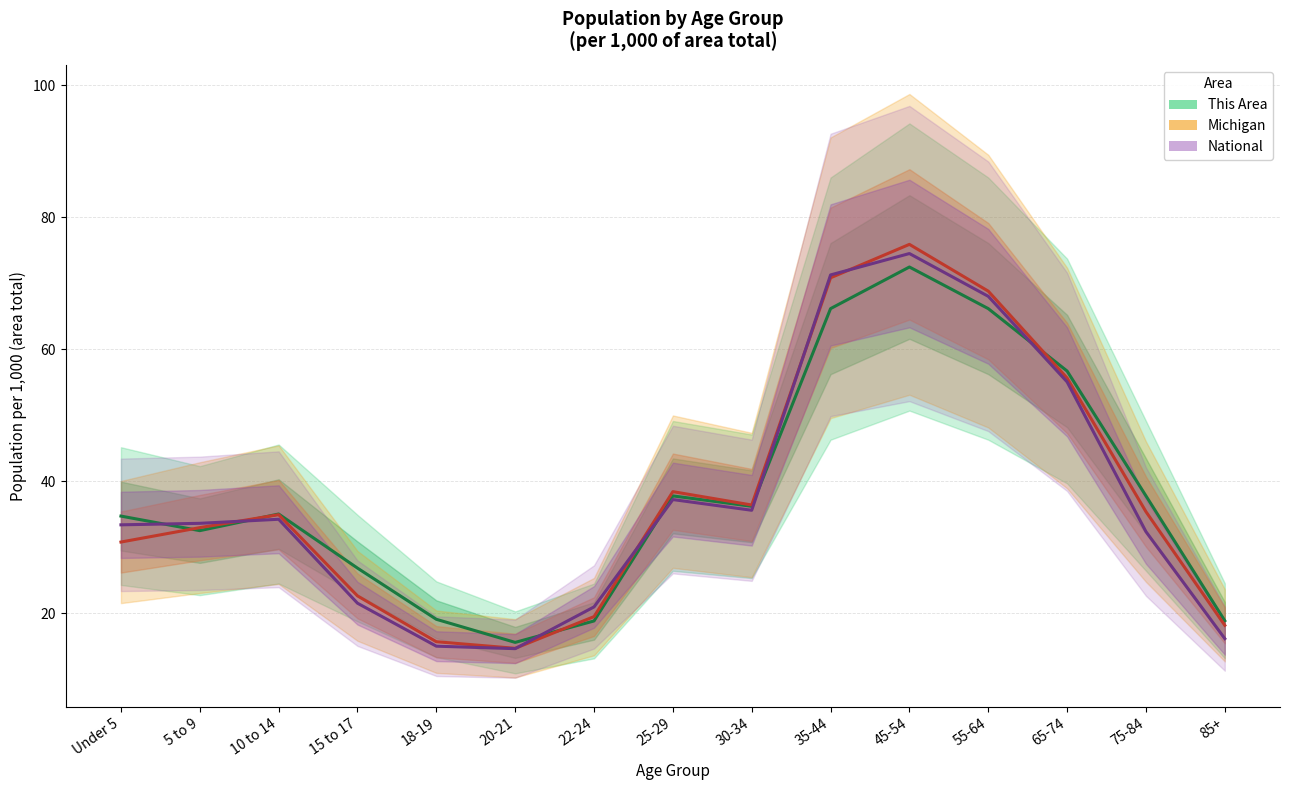

Reading right to left, what are all the values shown in this chart?

This Area: 18.9	37.8	56.7	66.2	72.5	66.2	36.2	37.8	18.9	15.6	19.1	26.9	35.1	32.5	34.7
Michigan: 18.2	35.4	55.6	68.8	75.9	70.8	36.4	38.4	19.5	14.7	15.7	22.7	35.0	33.0	30.8
National: 16.2	32.4	55.1	68.0	74.5	71.3	35.6	37.2	21.0	14.7	15.1	21.6	34.3	33.7	33.4